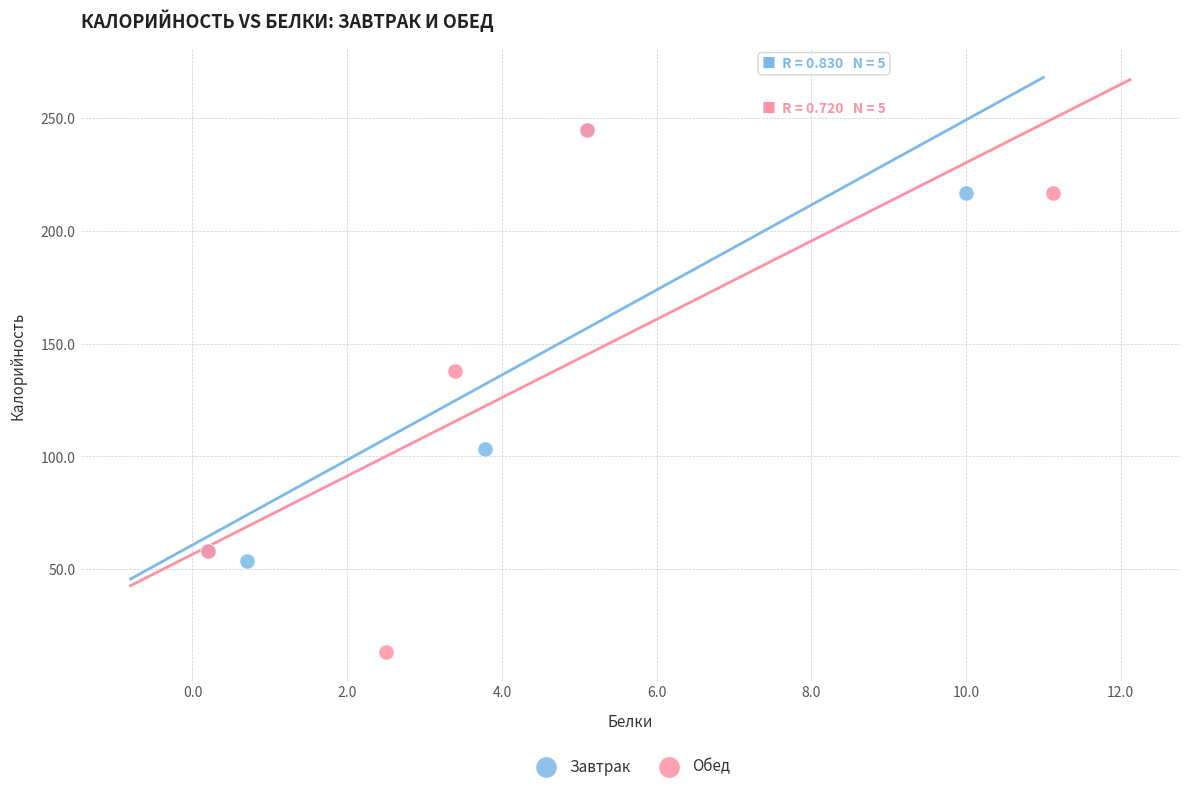

Which series reaches the minimum Y coordinate?

Обед